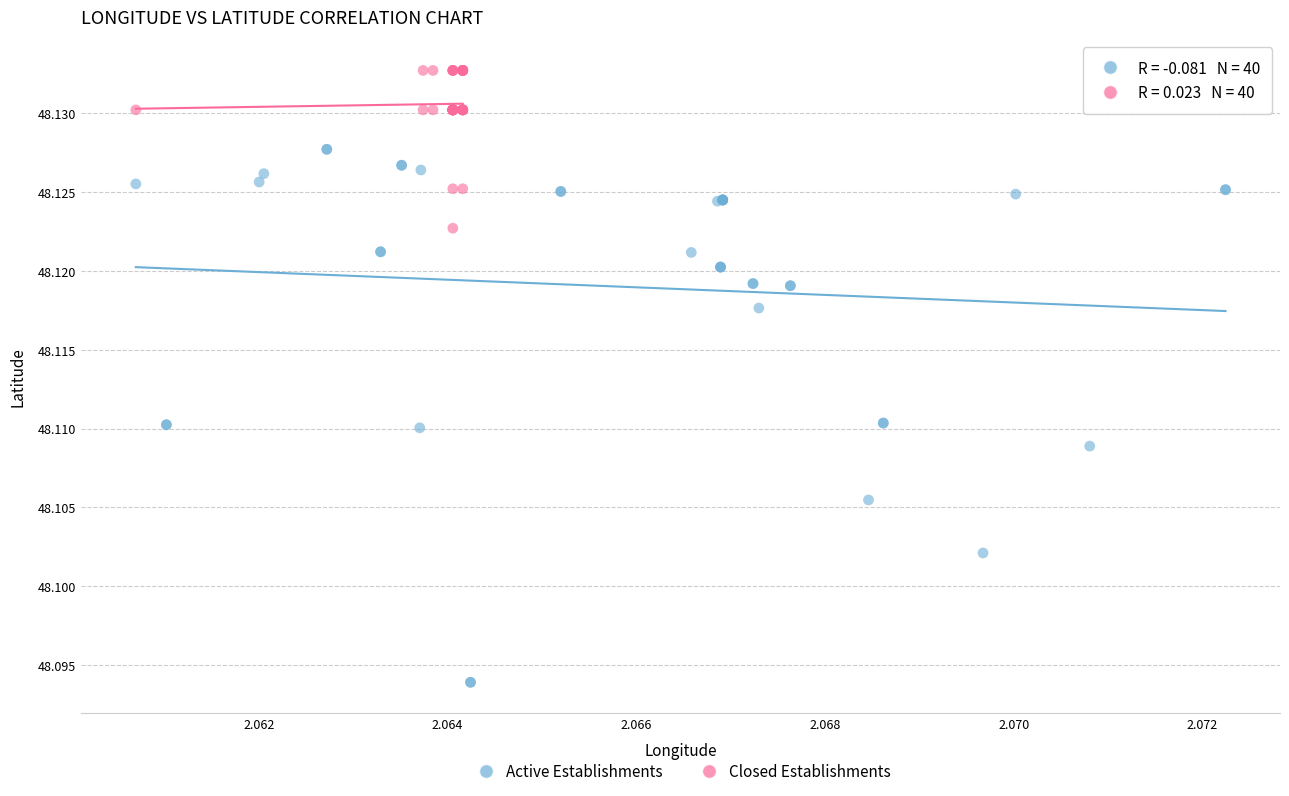

Which series reaches the minimum Y coordinate?

Active Establishments